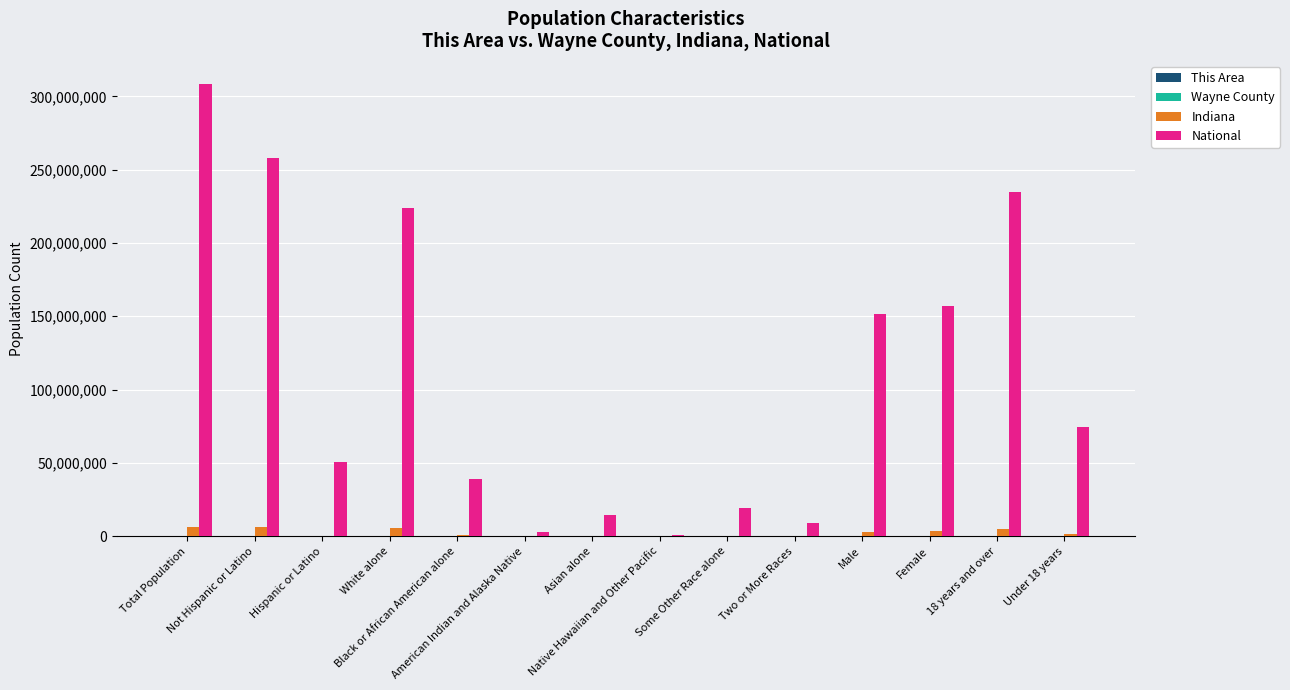

What is the sum of all Indiana values?

32419010